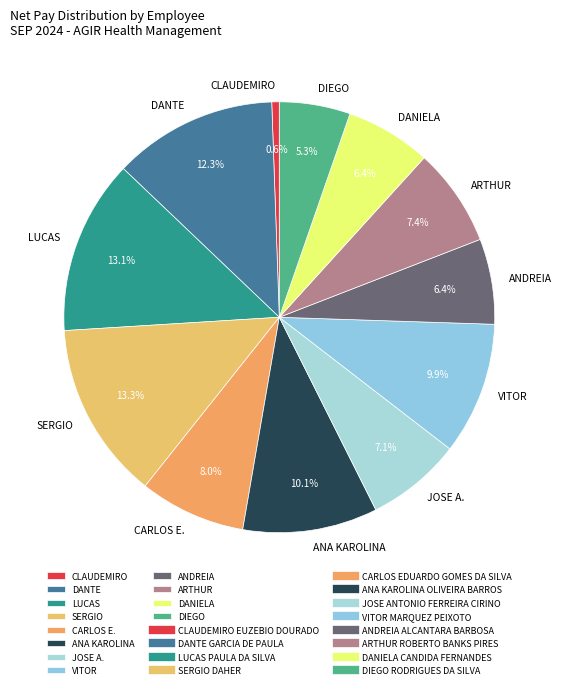

To the nearest percent, what is the difference between the largest and smallest slice percentages?

13%